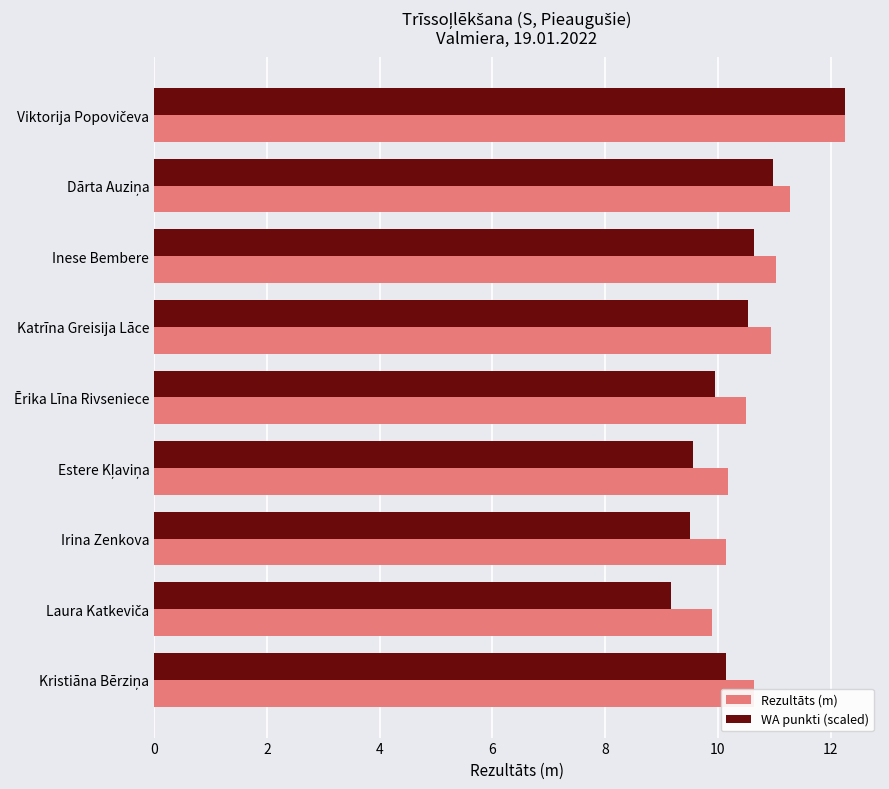

What is the sum of all WA punkti (scaled) values?

92.7